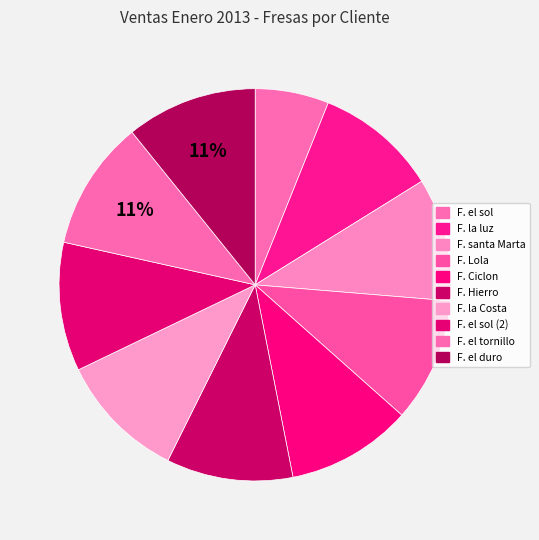

Rank the categories by value from lowest to highest.

F. el sol, F. la luz, F. santa Marta, F. Lola, F. Ciclon, F. Hierro, F. la Costa, F. el sol (2), F. el tornillo, F. el duro